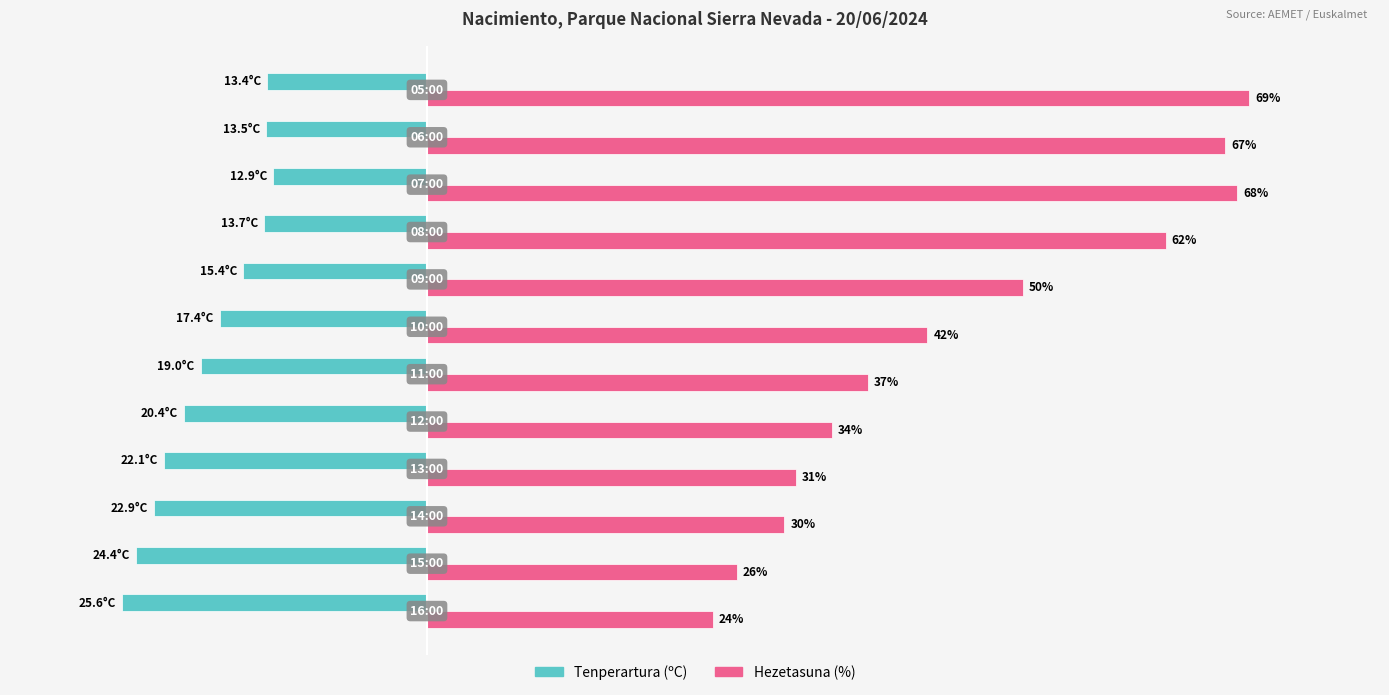

What are all the series names shown in the legend?

Tenperartura (ºC), Hezetasuna (%)